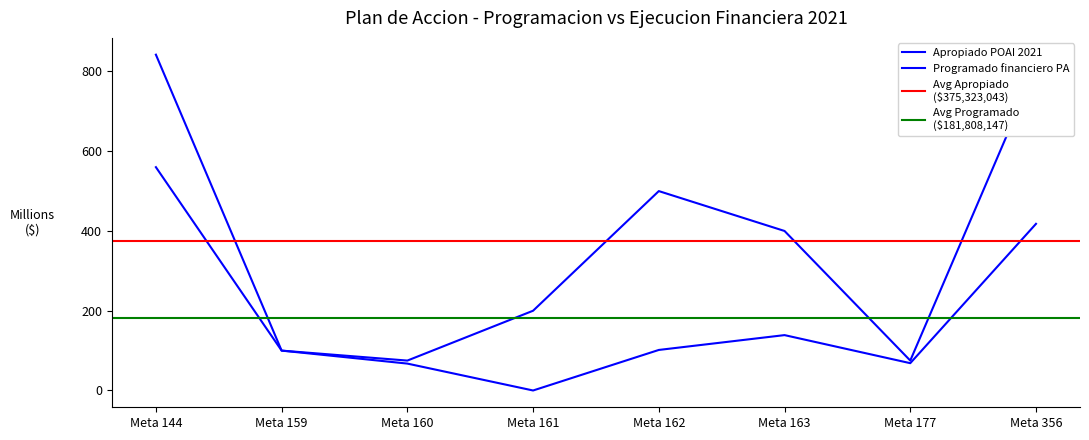

At which label does Programado financiero PA reach its minimum?

Meta 161